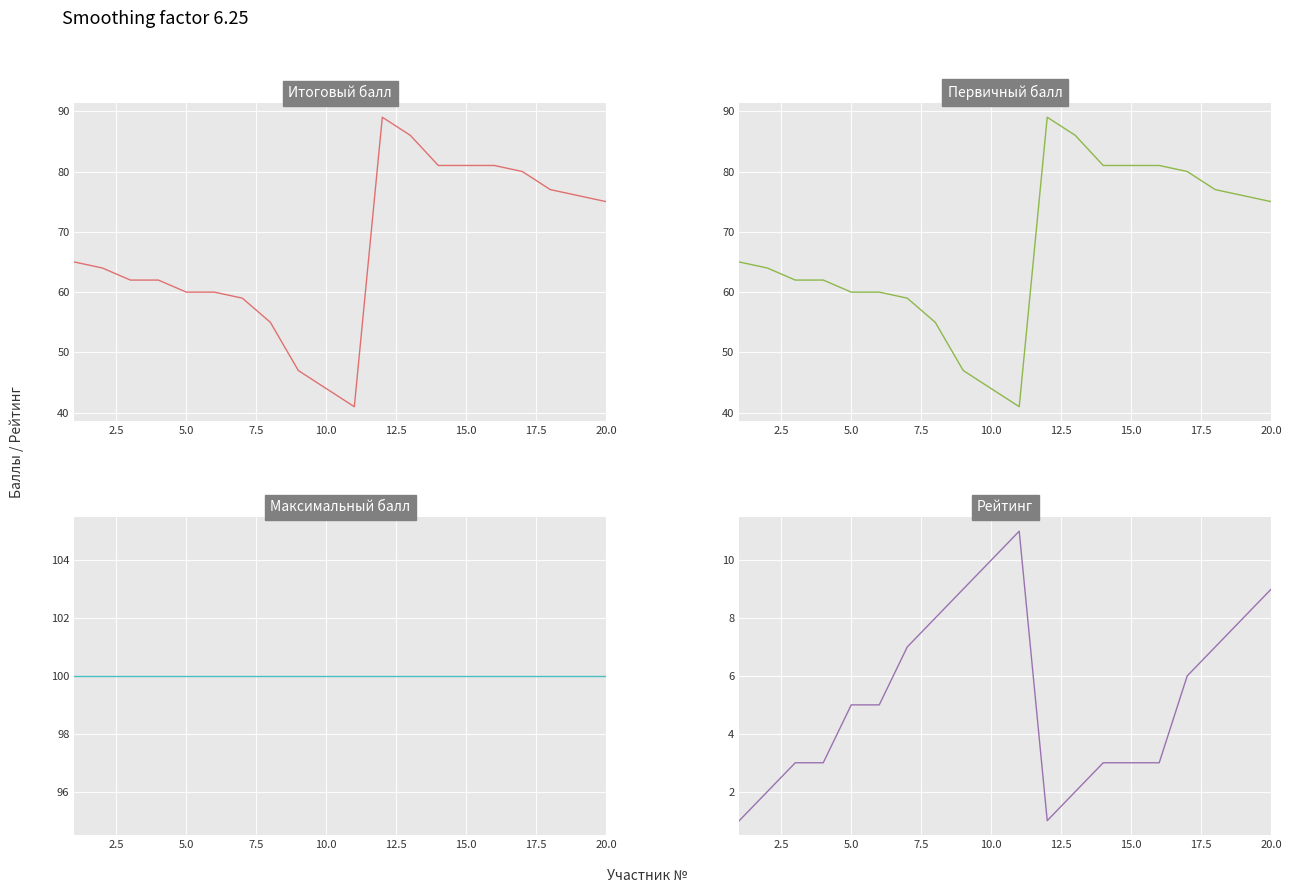

True or false: Итоговый балл has a value of 62 at 5.0.

True